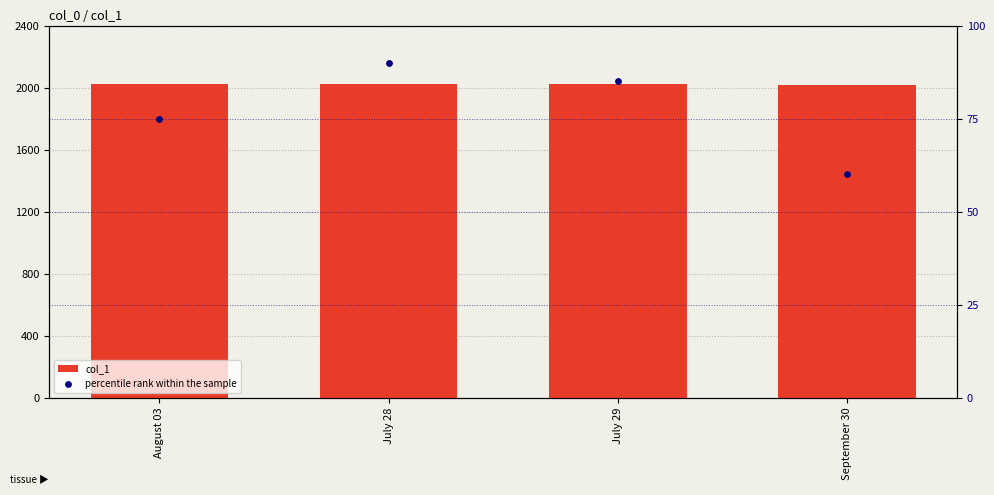

Which series reaches the maximum Y coordinate?

col_1